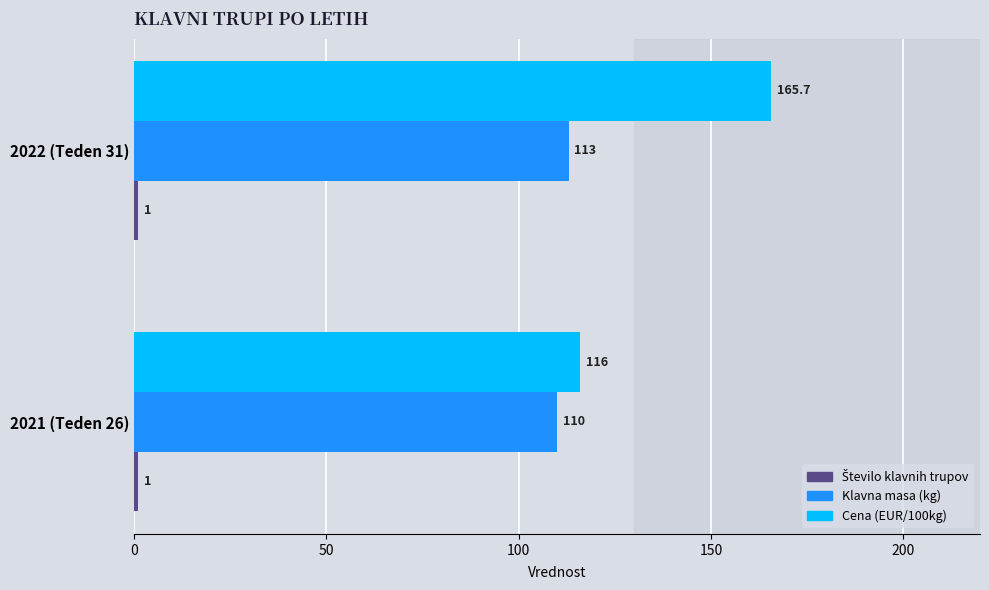

The Cena (EUR/100kg) series shows 165.7 at 2022 (Teden 31). True or false?

True